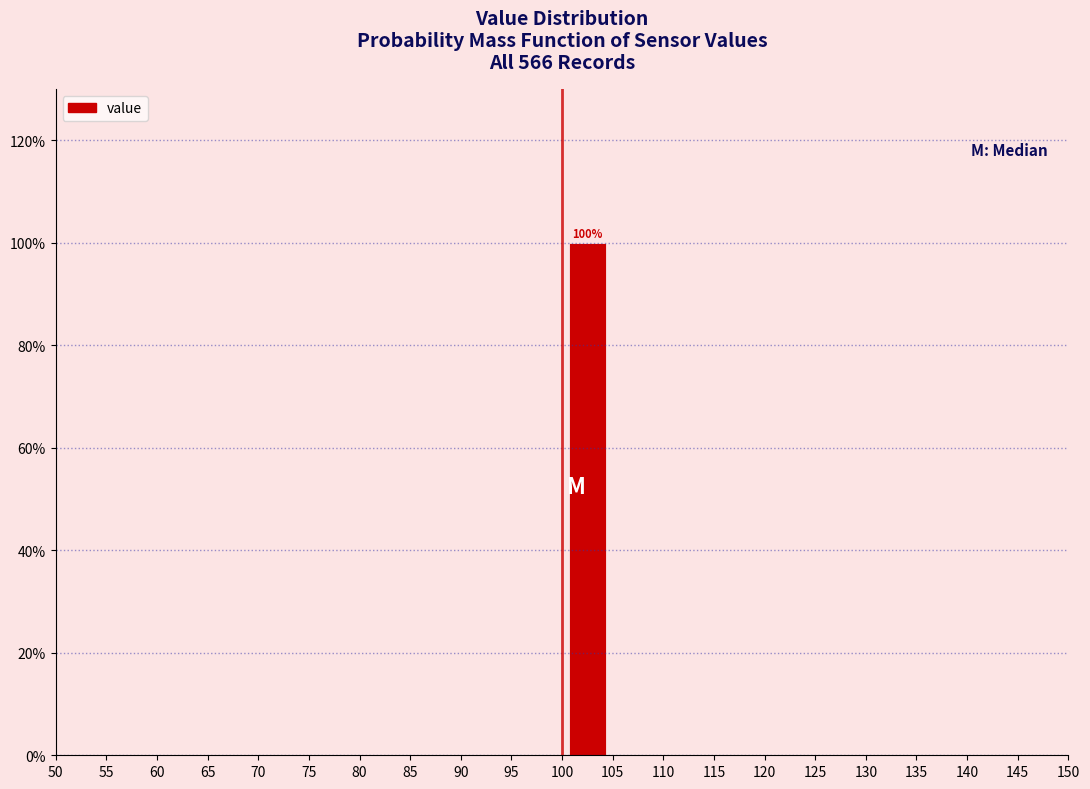

Which range on the x-axis has the tallest bar?

100 to 105